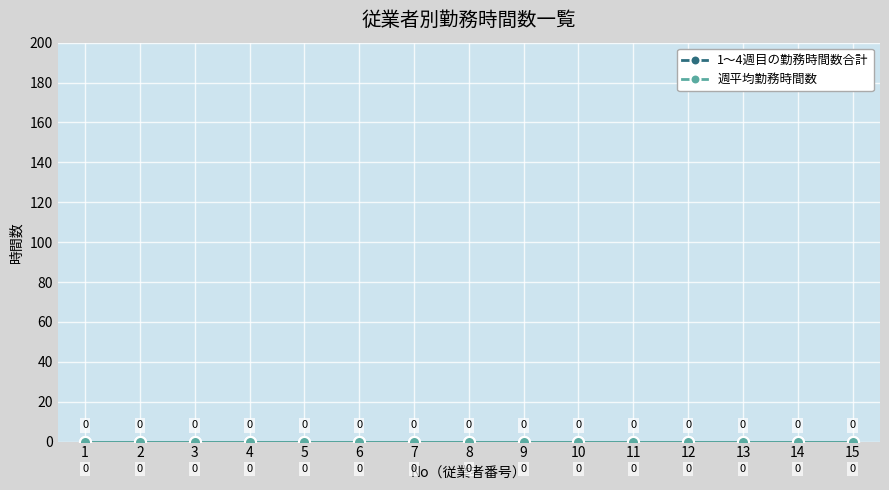

Reading left to right, list all the values displayed in this chart.

No: 1	2	3	4	5	6	7	8	9	10	11	12	13	14	15
週平均勤務時間数: 0	0	0	0	0	0	0	0	0	0	0	0	0	0	0
1～4週目の勤務時間数合計: 0	0	0	0	0	0	0	0	0	0	0	0	0	0	0